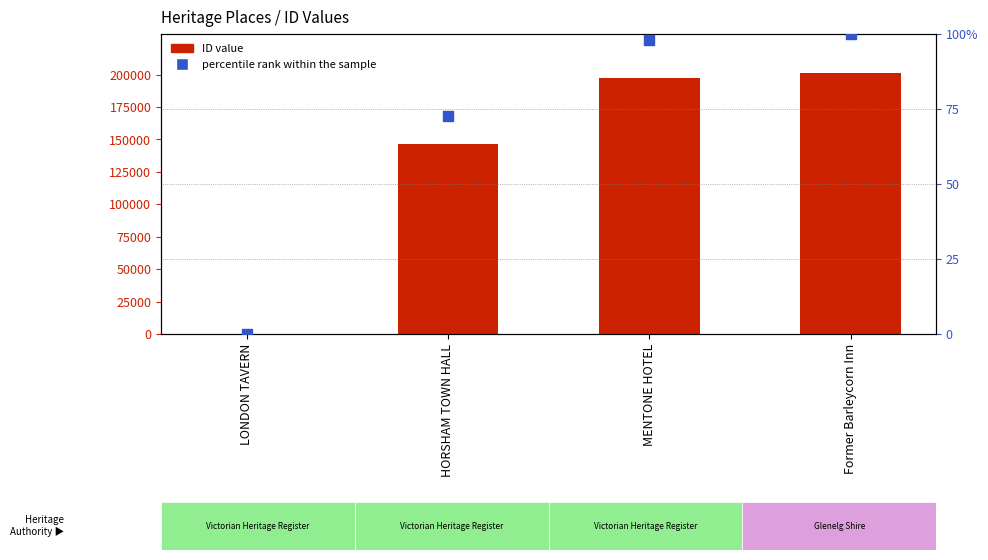

What is the total value across all series at Former Barleycorn Inn?

201246.0